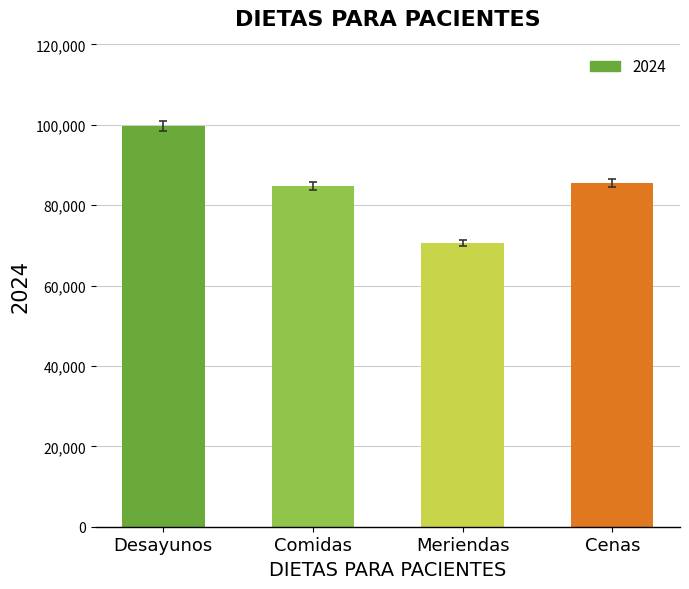

How many series are shown in this chart?

1